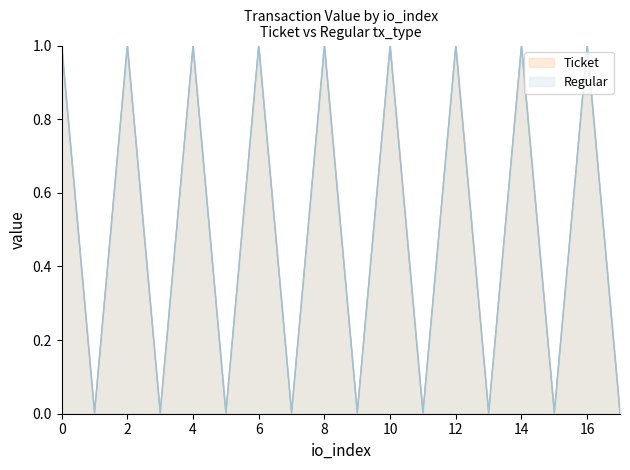

What is the greatest value displayed?

1.0